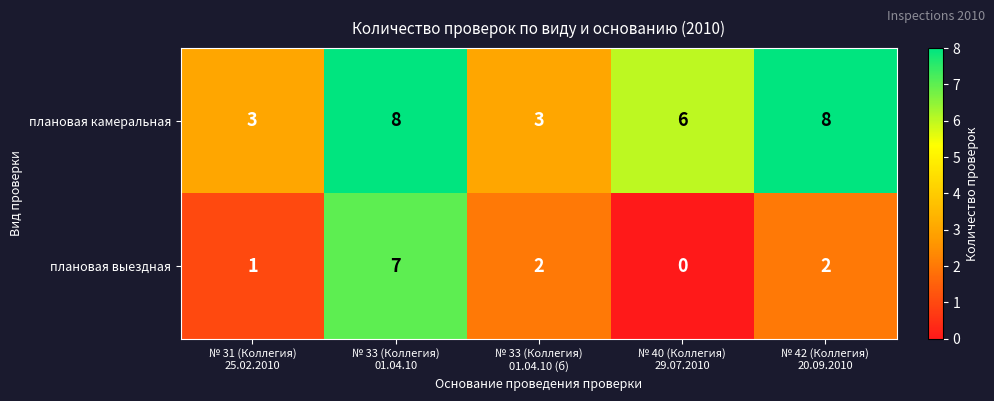

Rank the series at № 40 (Коллегия)
29.07.2010 from lowest to highest value.

плановая выездная, плановая камеральная